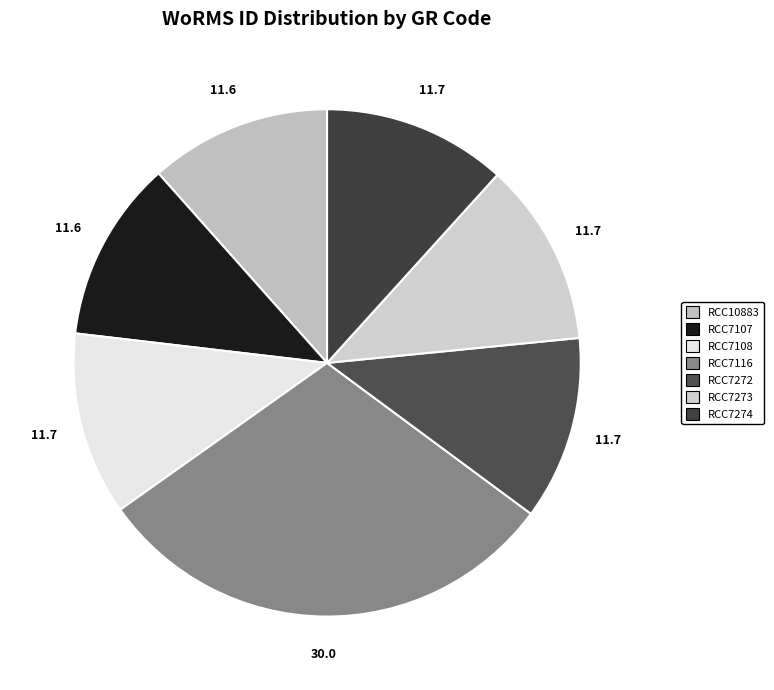

To the nearest percent, what is the combined percentage of RCC7116 and RCC7108?

42%